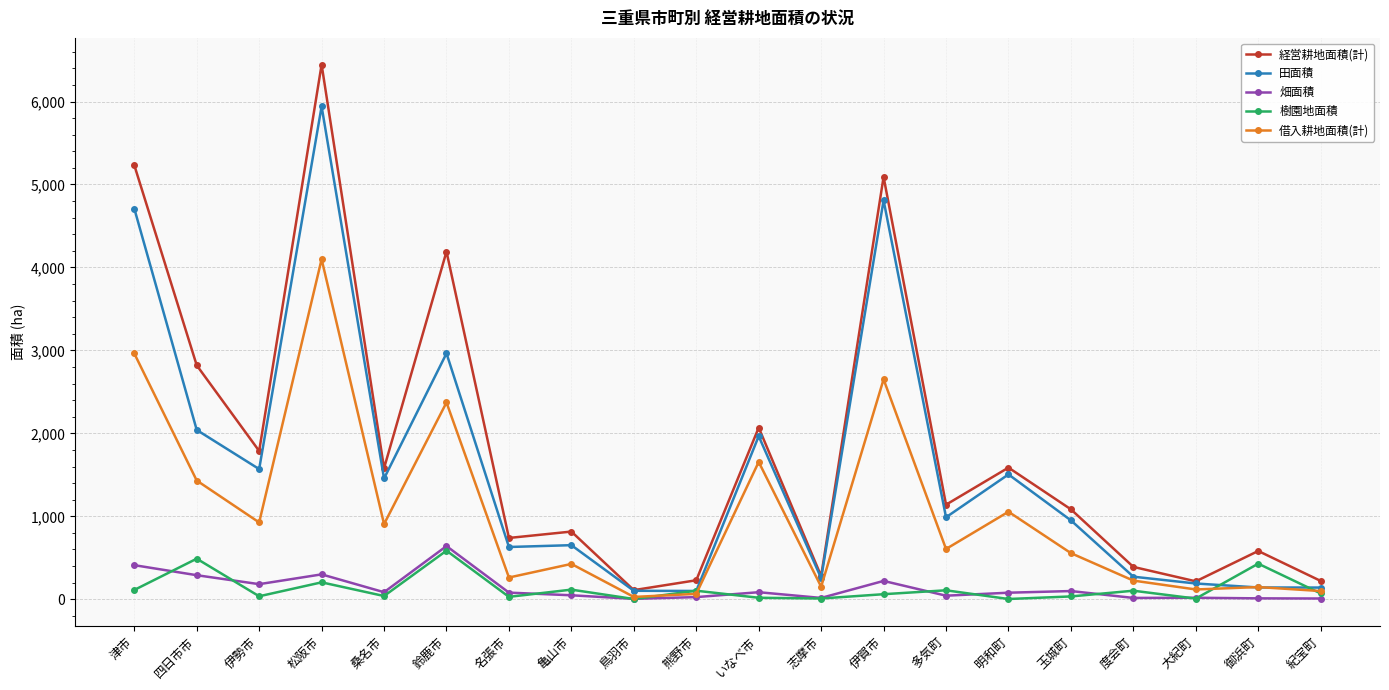

Which series has the largest total across all categories?

経営耕地面積(計)